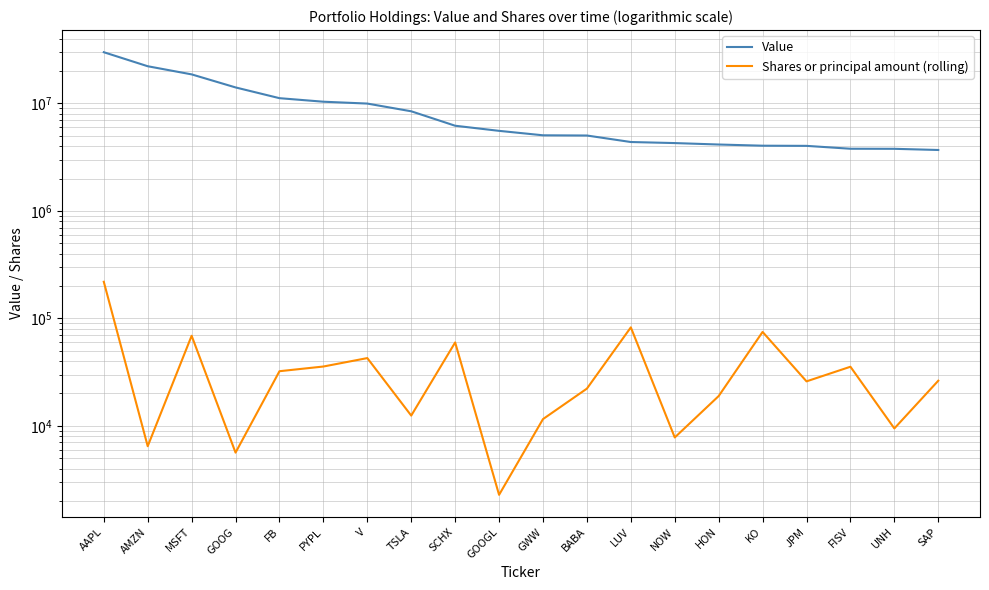

How many lines are shown in the chart?

2